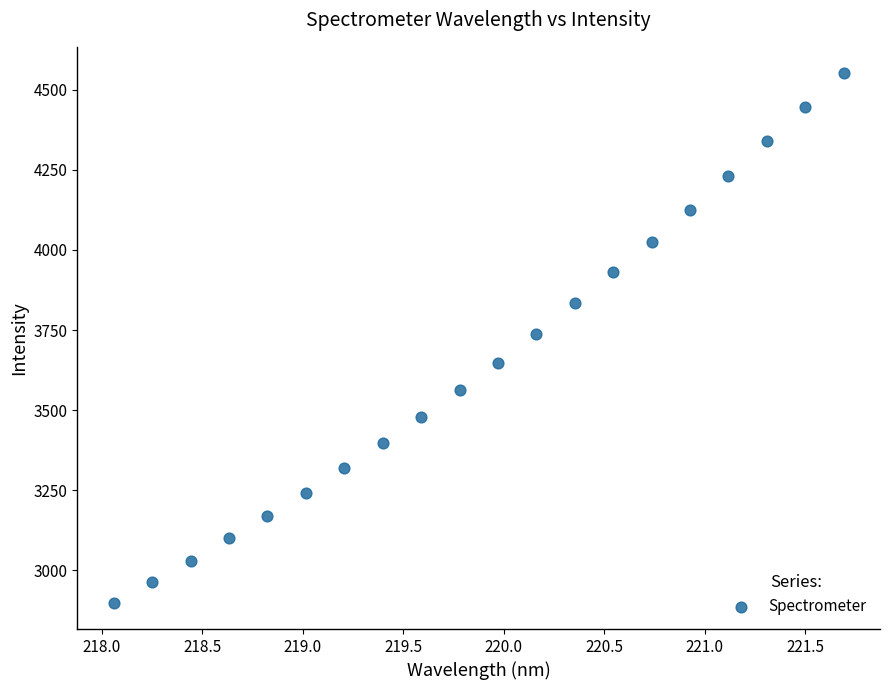

What is the range of X values (max minus min)?

3.6